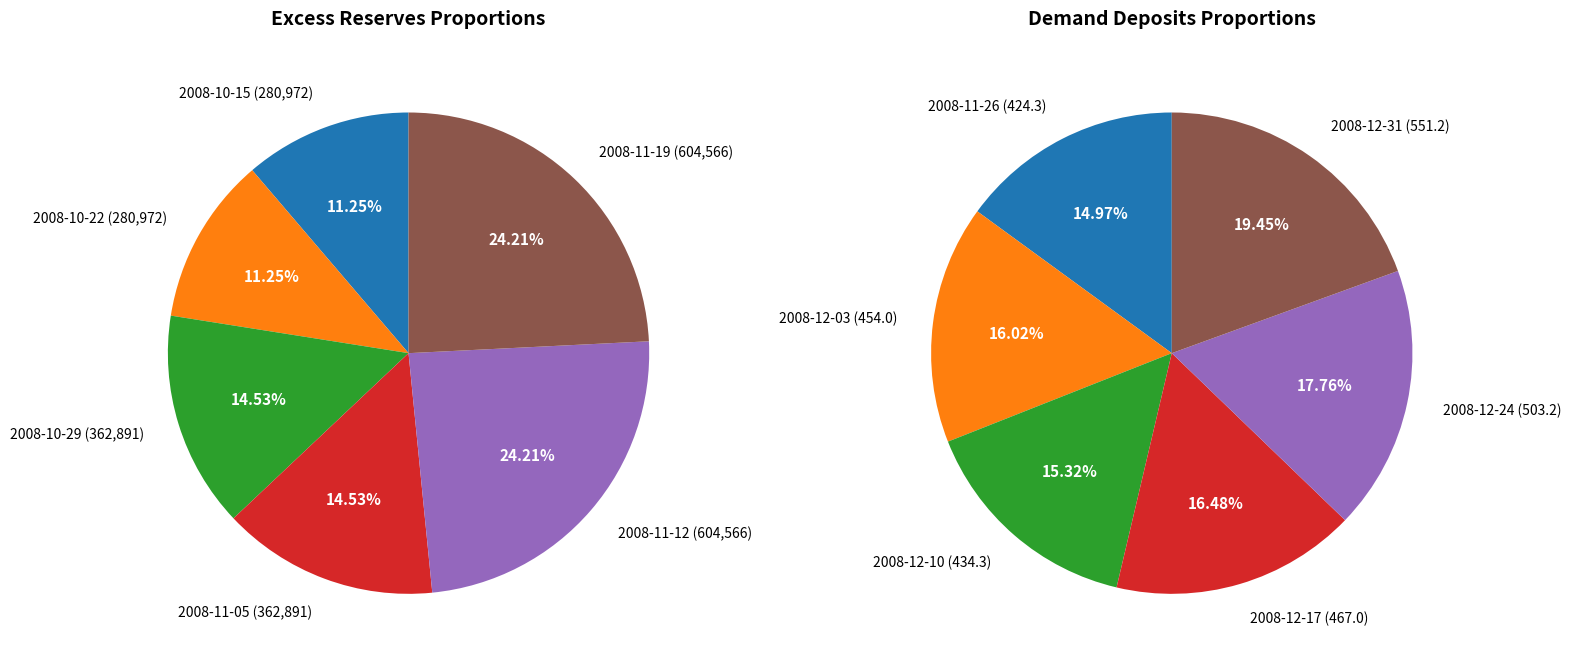

Rank the series at 9 from highest to lowest value.

excess_reserves, demand_deposits